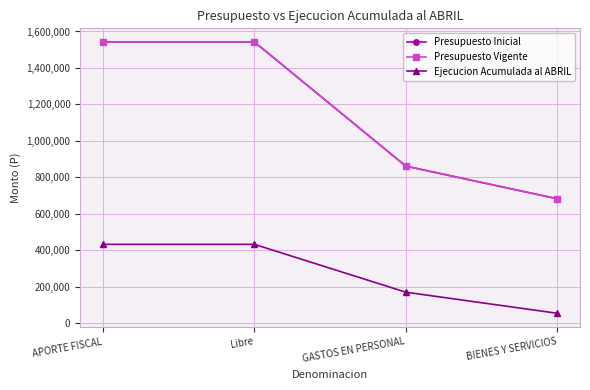

Which series has the widest spread of values?

Presupuesto Inicial